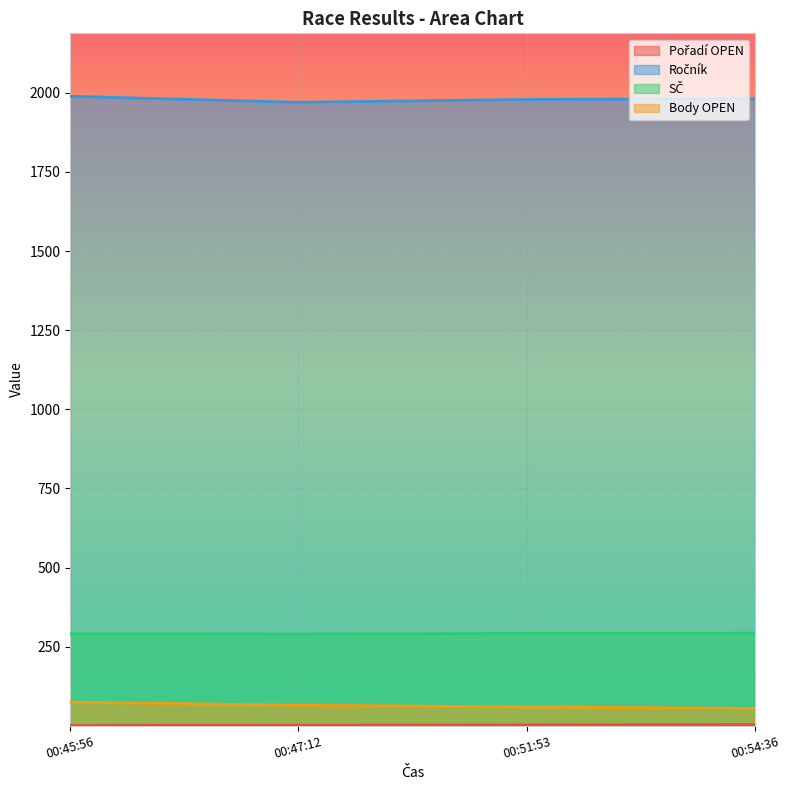

How many series are shown in this chart?

4